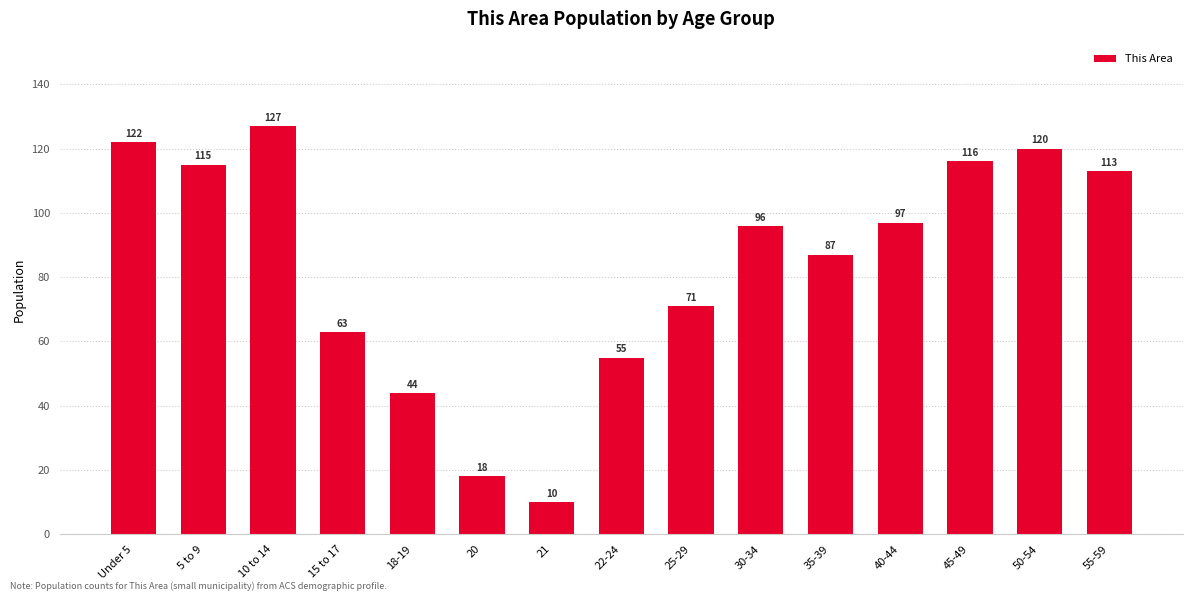

Is it true that the value at 55-59 is 78?

False